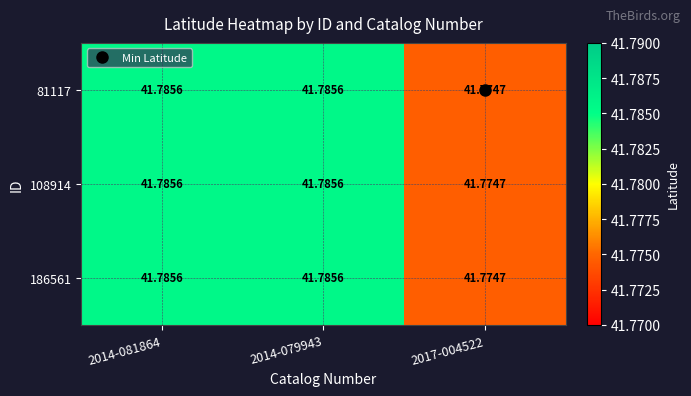

Is the value of 108914 at 2014-081864 greater than the value of 81117 at 2017-004522?

Yes